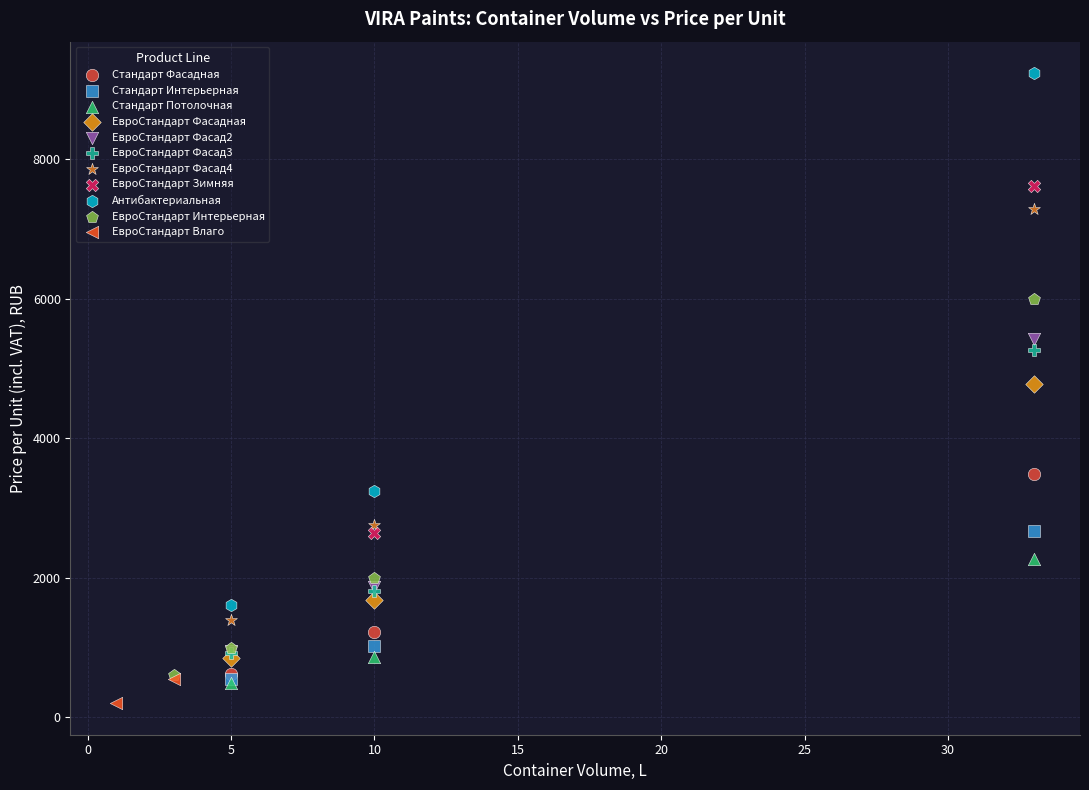

What are all the series names shown in the legend?

Стандарт Фасадная, Стандарт Интерьерная, Стандарт Потолочная, ЕвроСтандарт Фасадная, ЕвроСтандарт Фасад2, ЕвроСтандарт Фасад3, ЕвроСтандарт Фасад4, ЕвроСтандарт Зимняя, Антибактериальная, ЕвроСтандарт Интерьерная, ЕвроСтандарт Влаго